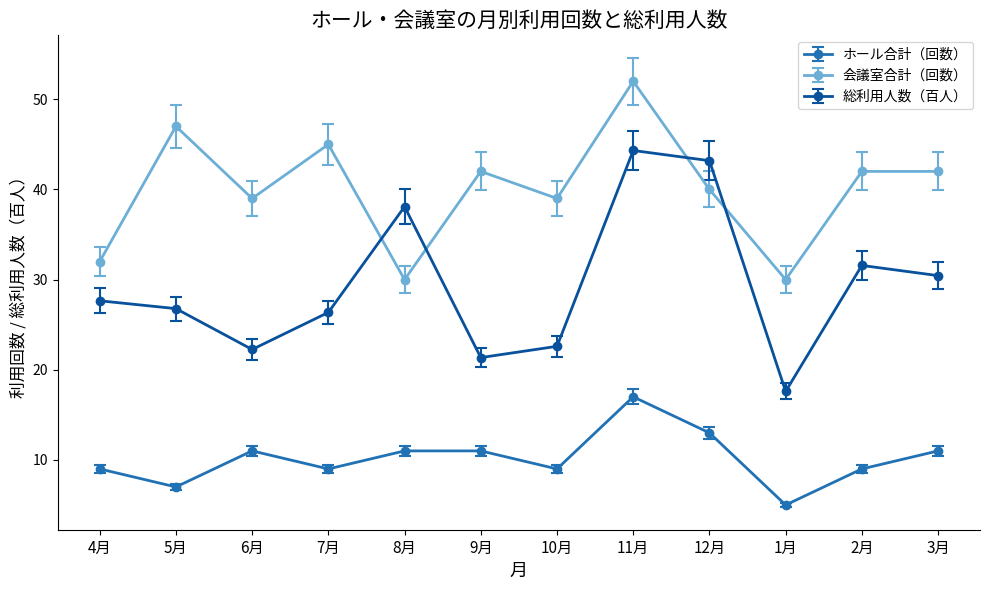

True or false: 総利用人数（百人） has more than 0 points higher than both neighbors.

True